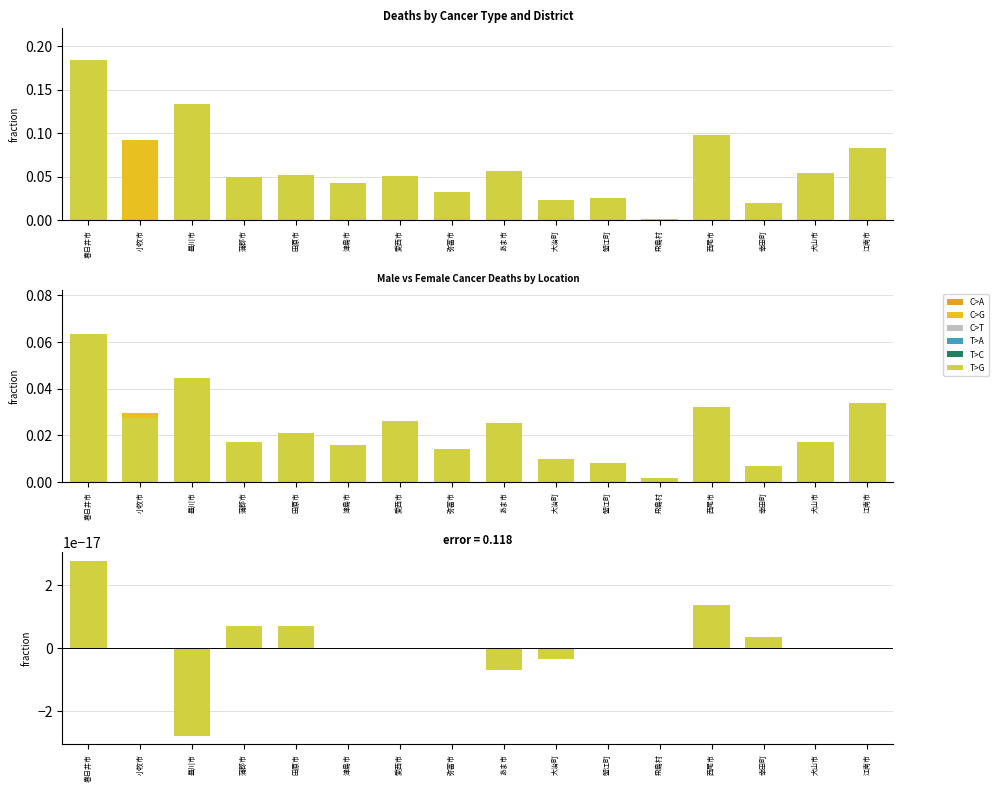

What position from the left is 大治町?

10